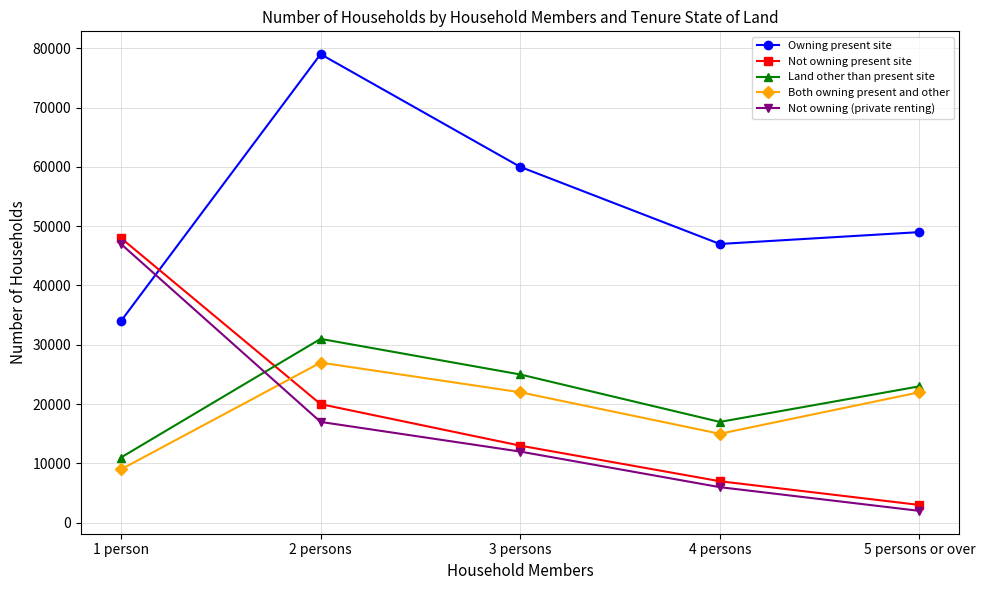

Rank the categories by Not owning present site value from lowest to highest.

5 persons or over, 4 persons, 3 persons, 2 persons, 1 person